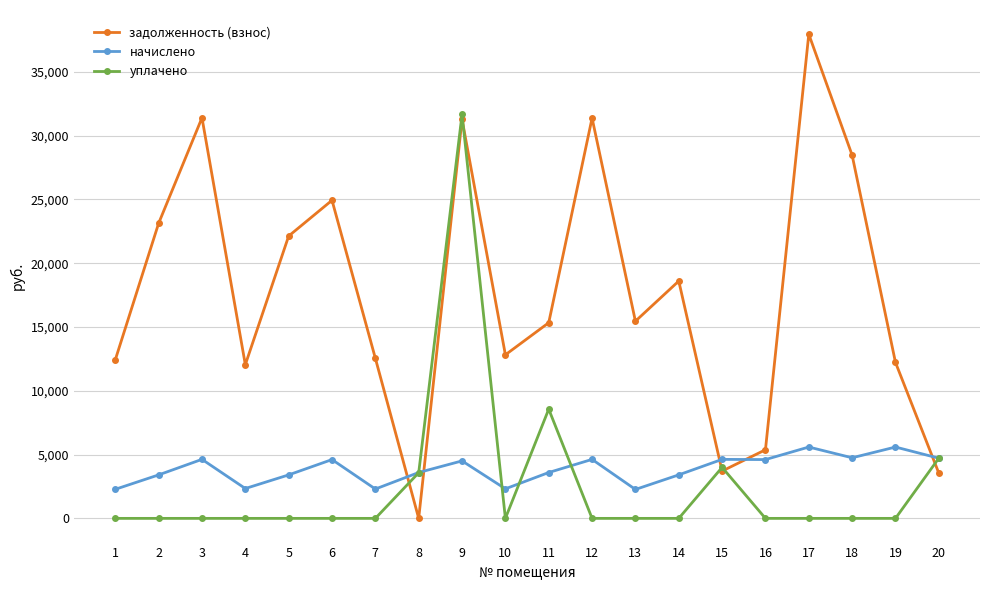

What is the average value of the задолженность (взнос) series?

17741.0